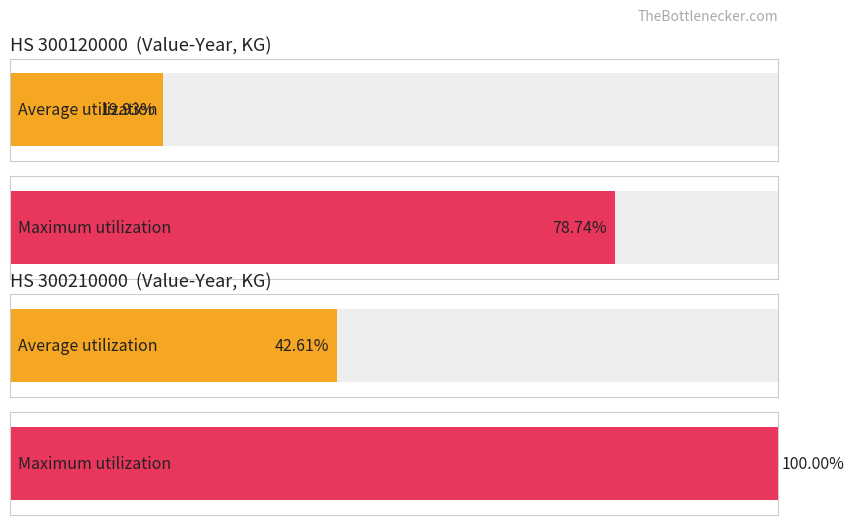

Between 300210000 and 300210000, which is larger?

300210000